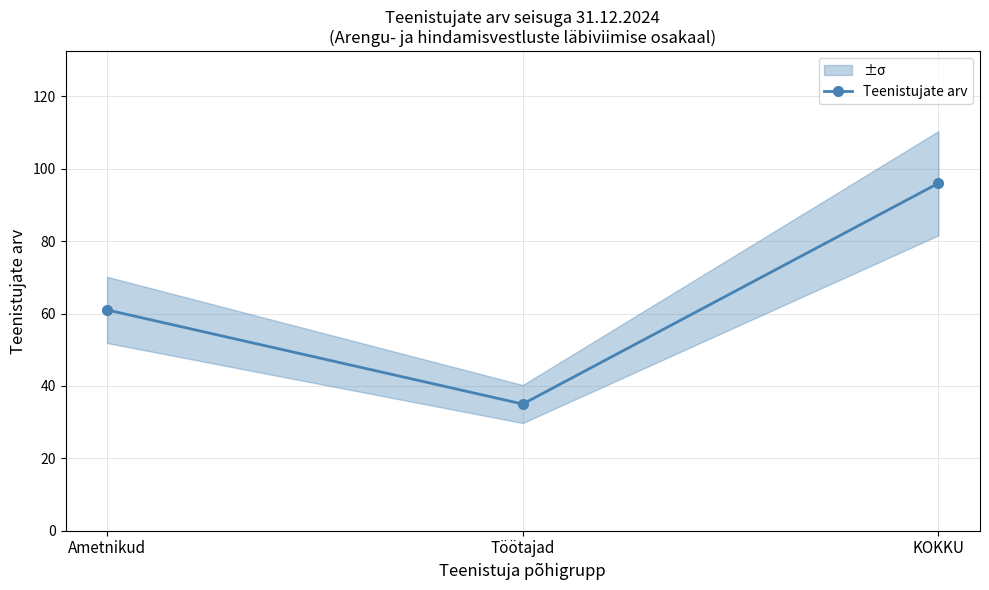

What value does the data have at KOKKU, to the nearest 10?

100